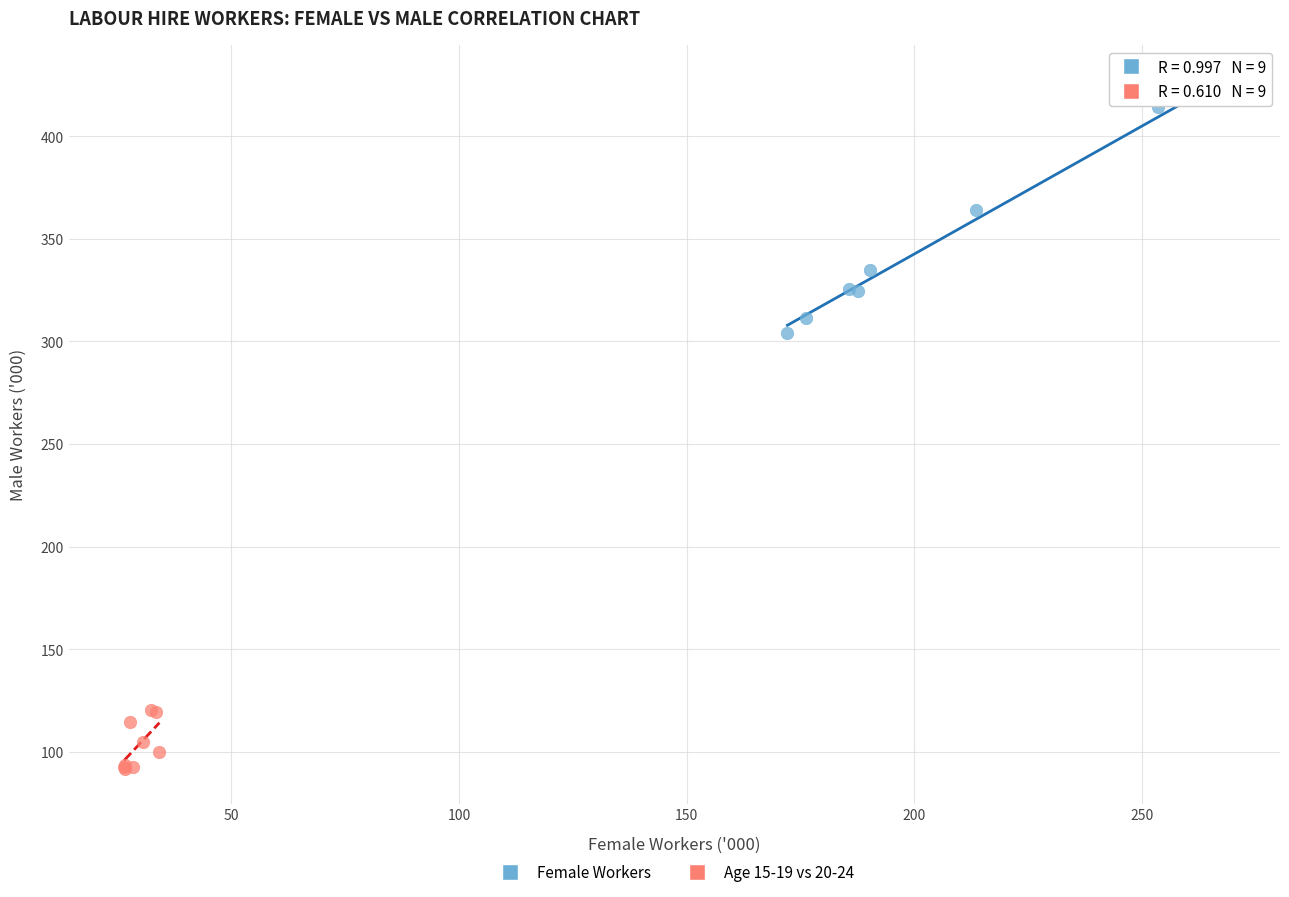

Which series has the largest Y range (max minus min)?

Female Workers